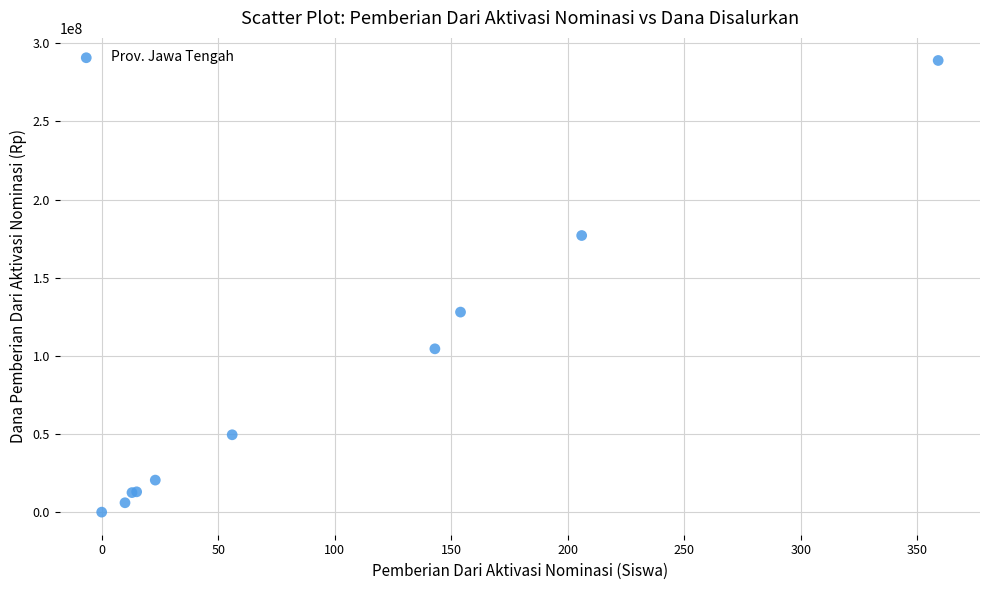

What Y value in the scatter plot is closest to 144500000?

128000000